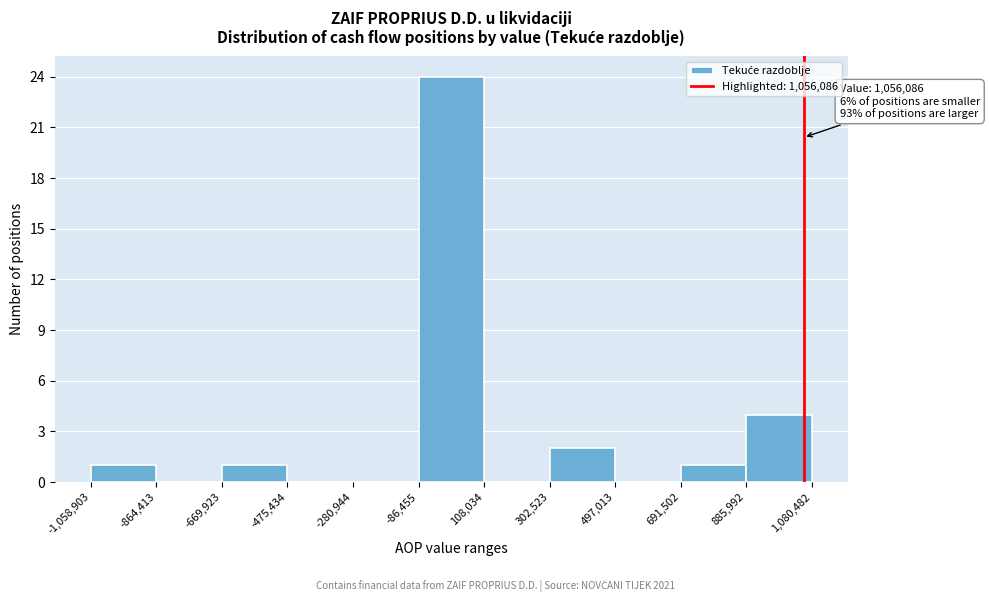

Which range on the x-axis has the tallest bar?

-86,455 to 108,034